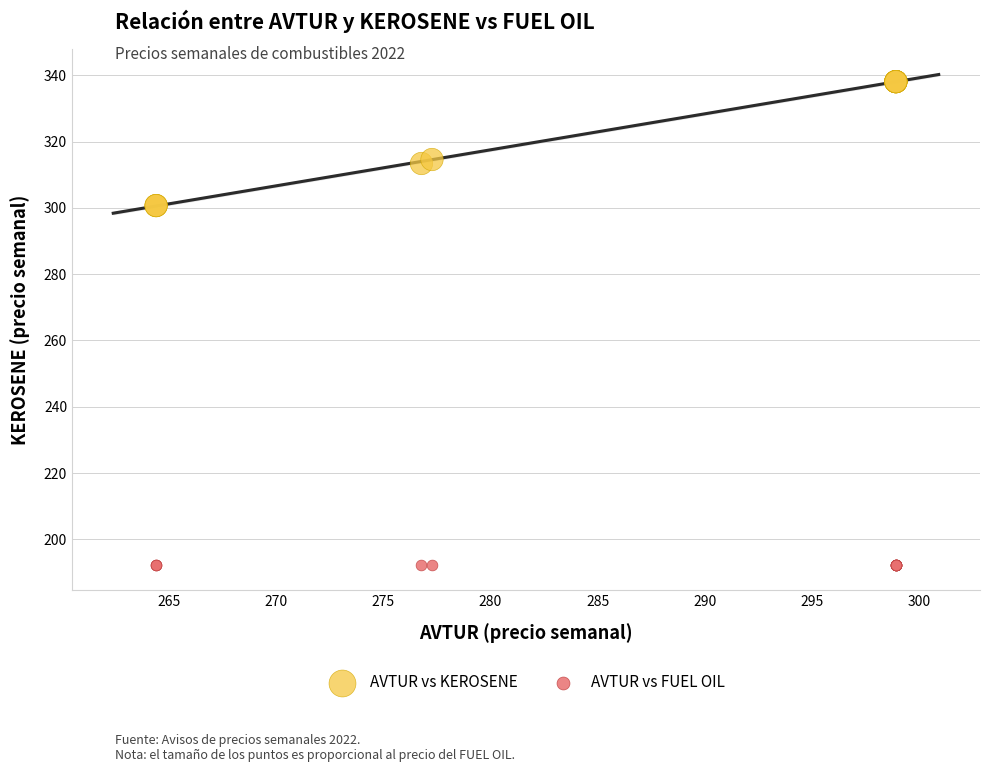

Which series reaches the minimum Y coordinate?

AVTUR vs FUEL OIL